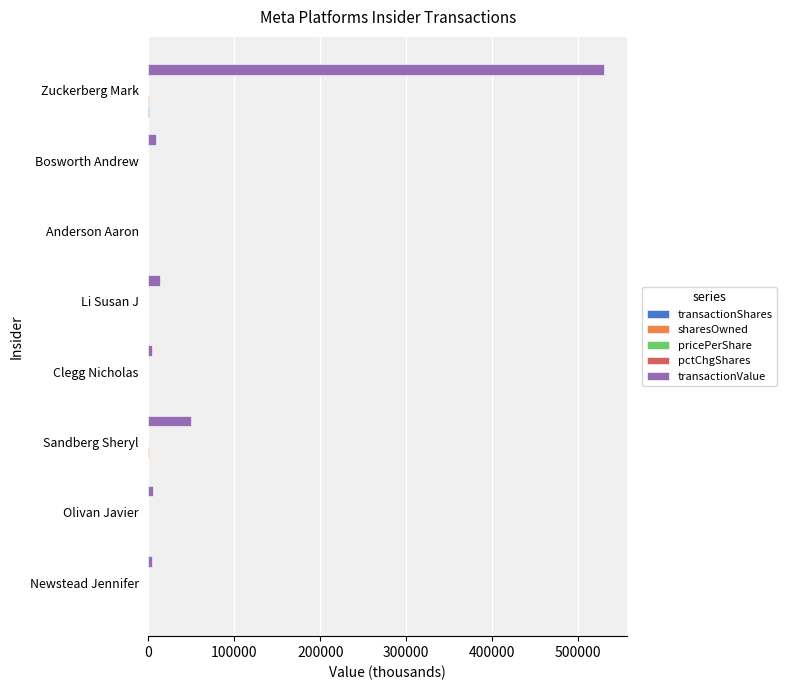

At which category does the chart reach its peak across all series?

Zuckerberg Mark